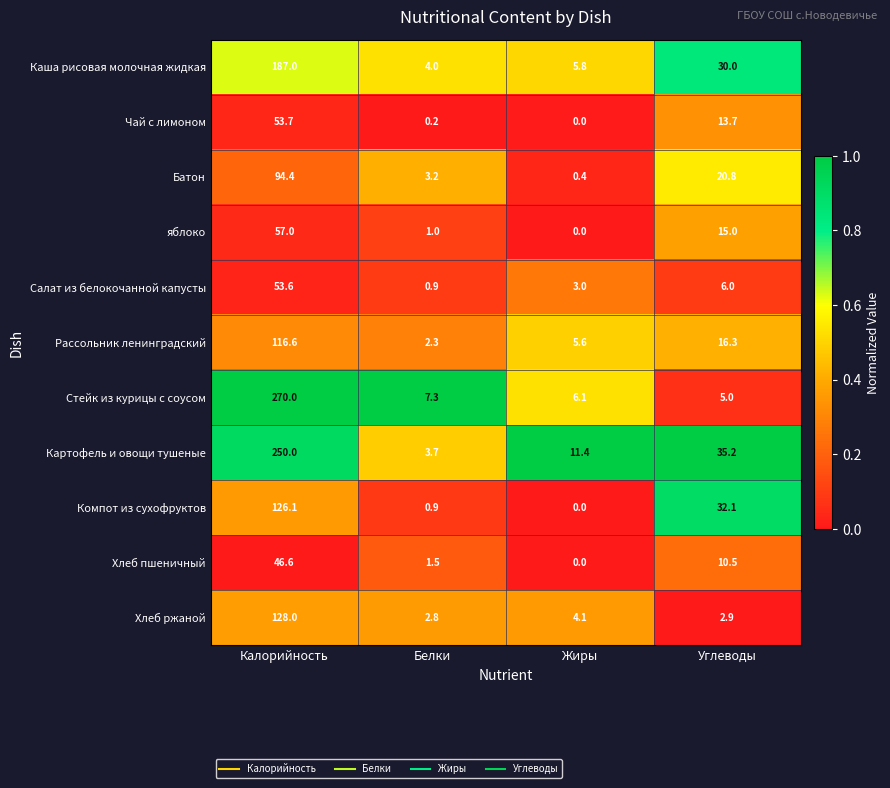

Which series has the largest total across all categories?

Картофель и овощи тушеные